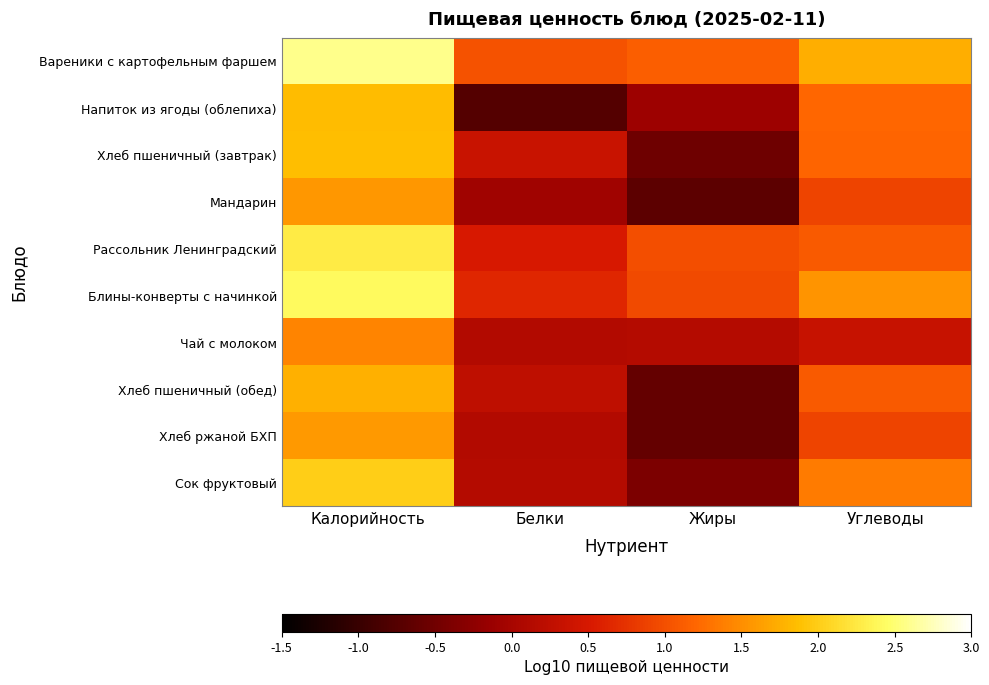

Reading left to right, transcribe all the data shown in this chart.

Вареники с картофельным фаршем: Калорийность=2.6	Белки=1.0	Жиры=1.1	Углеводы=1.7
Напиток из ягоды (облепиха): Калорийность=1.9	Белки=-0.7	Жиры=-0.1	Углеводы=1.2
Хлеб пшеничный (завтрак): Калорийность=1.9	Белки=0.4	Жиры=-0.5	Углеводы=1.2
Мандарин: Калорийность=1.6	Белки=-0.1	Жиры=-0.7	Углеводы=0.9
Рассольник Ленинградский: Калорийность=2.3	Белки=0.5	Жиры=1.0	Углеводы=1.1
Блины-конверты с начинкой: Калорийность=2.4	Белки=0.6	Жиры=1.0	Углеводы=1.5
Чай с молоком: Калорийность=1.4	Белки=0.1	Жиры=0.1	Углеводы=0.3
Хлеб пшеничный (обед): Калорийность=1.8	Белки=0.3	Жиры=-0.6	Углеводы=1.1
Хлеб ржаной БХП: Калорийность=1.6	Белки=0.1	Жиры=-0.6	Углеводы=0.9
Сок фруктовый: Калорийность=2.0	Белки=0.1	Жиры=-0.4	Углеводы=1.4